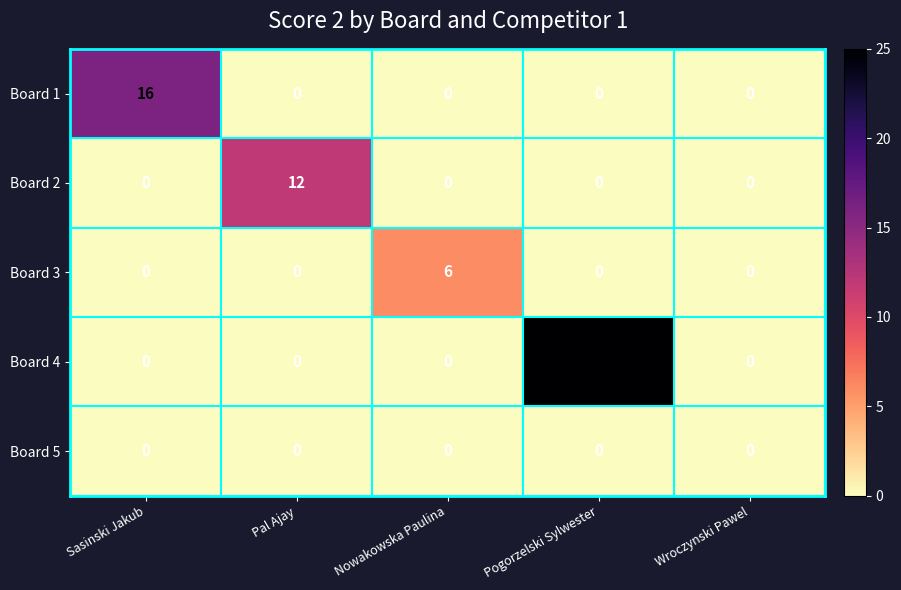

Reading right to left, what are all the values shown in this chart?

Board 1: 0	0	0	0	16
Board 2: 0	0	0	12	0
Board 3: 0	0	6	0	0
Board 4: 0	25	0	0	0
Board 5: 0	0	0	0	0